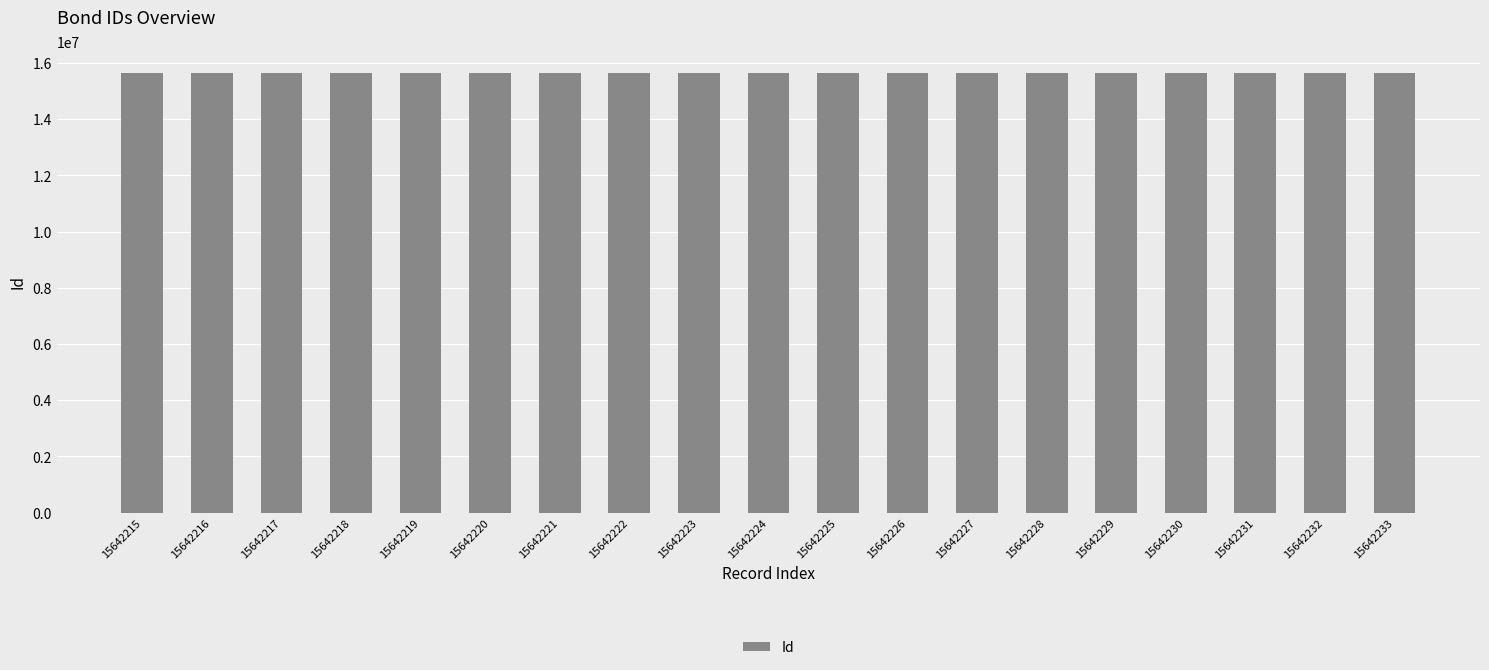

What is the sum of all values?

297202256